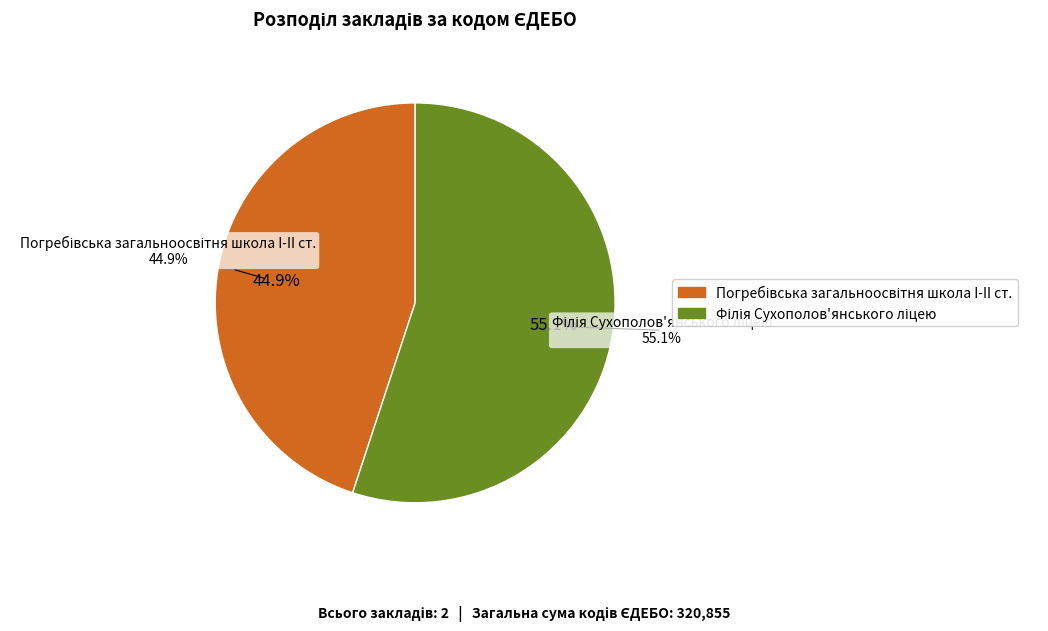

Rank the categories by value from highest to lowest.

Філія Сухополов'янського ліцею, Погребівська загальноосвітня школа I-II ст.